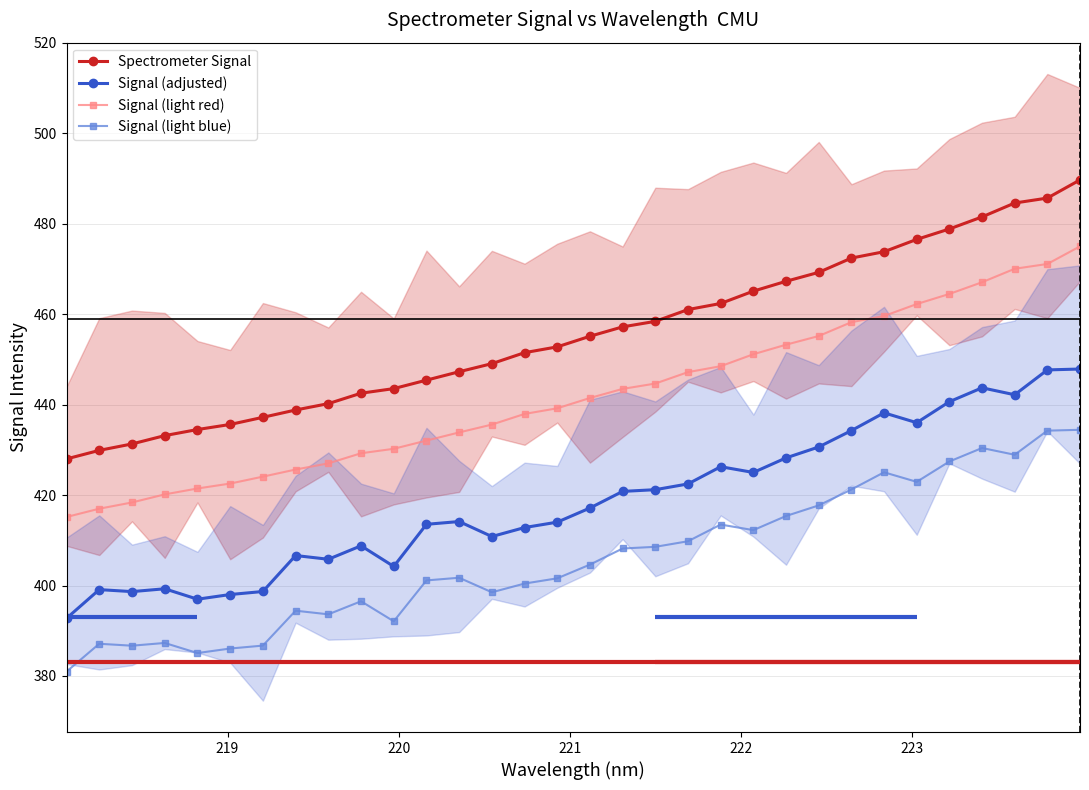

True or false: Signal (adjusted) and Spectrometer Signal intersect in this chart.

False